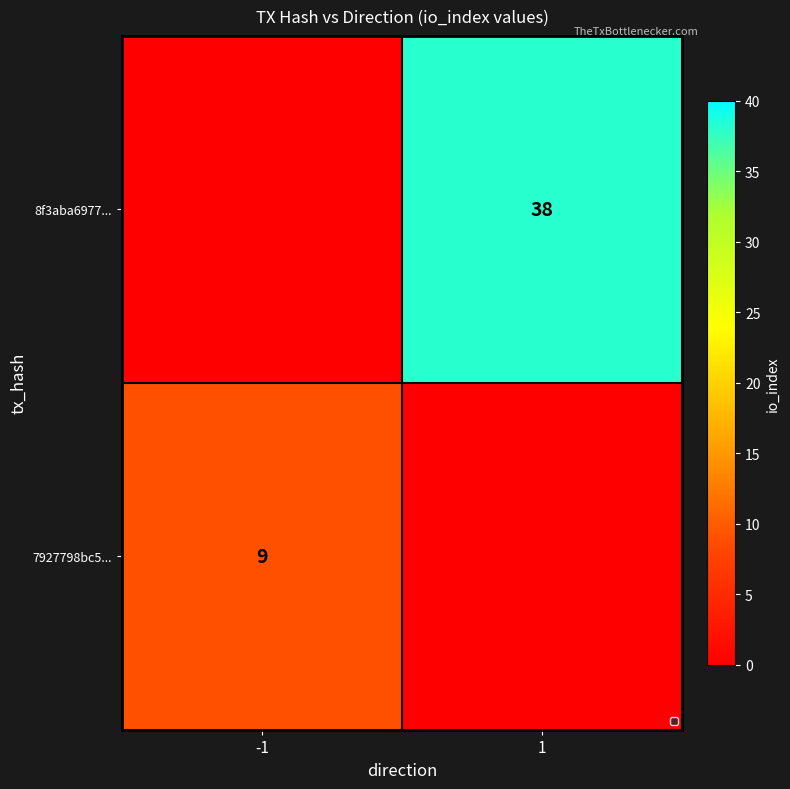

How many data points are less than 38?

1